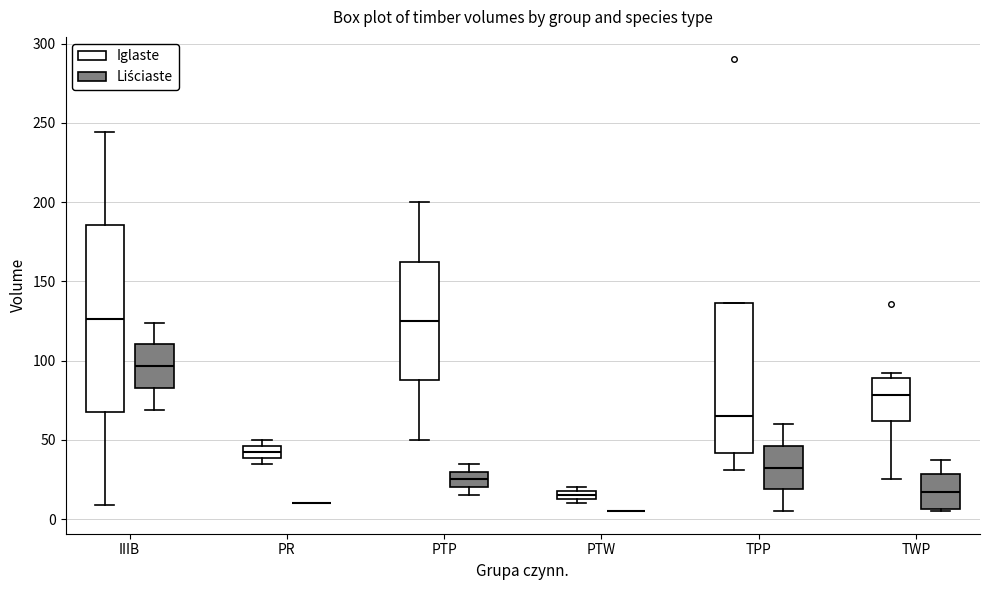

Where is the upper edge of the box for TWP (Iglaste) on the y-axis? The values are not printed on the chart, so give them approximately, as read against the axis.

90